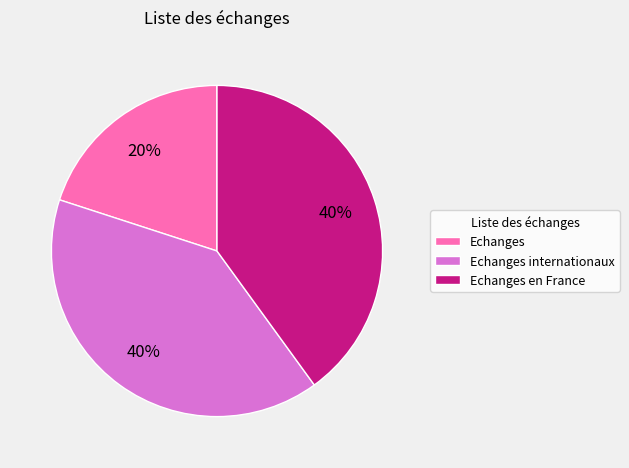

Which category has the smallest portion of the pie?

Echanges